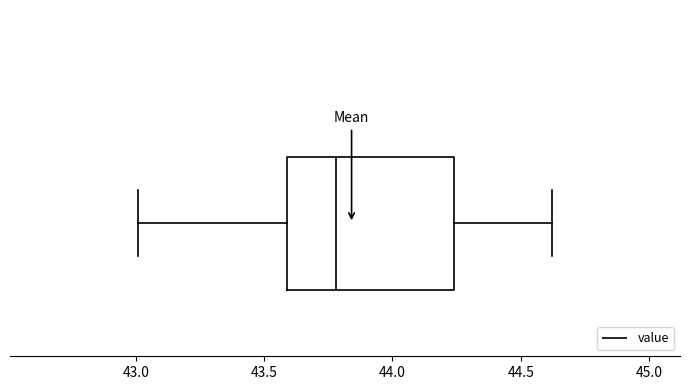

Transcribe this box plot: give where the median line is, the range the box spans, and where the two whiskers end, as read against the x-axis. The values are not printed on the chart, so give them approximately, as read against the axis.

median 43.80, box 43.60 to 44.25, whiskers 43.00 to 44.60